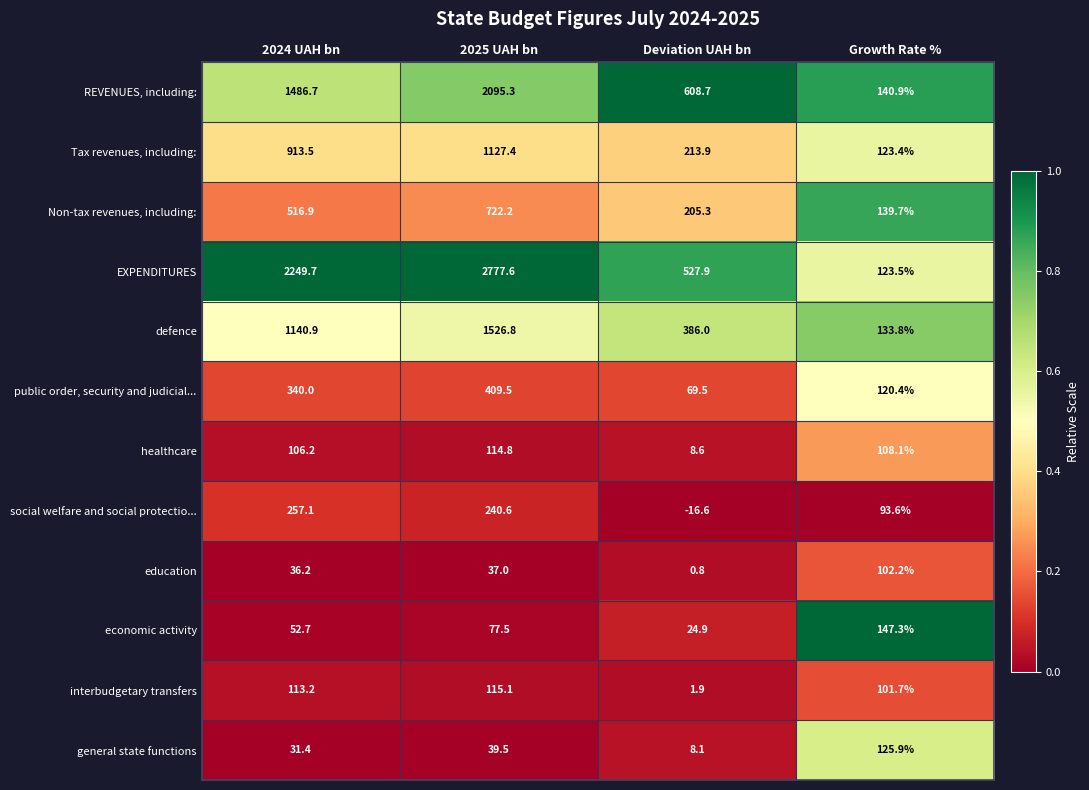

The economic activity series shows 67.7 at Growth Rate %. True or false?

False